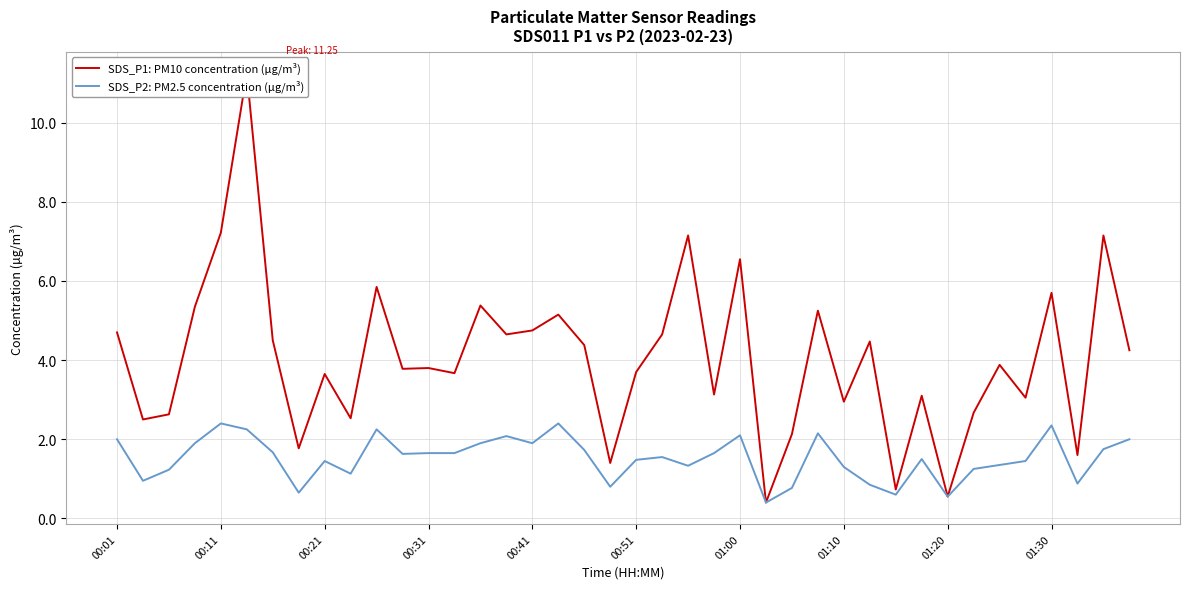

Is this an area chart (filled region under the line)?

No